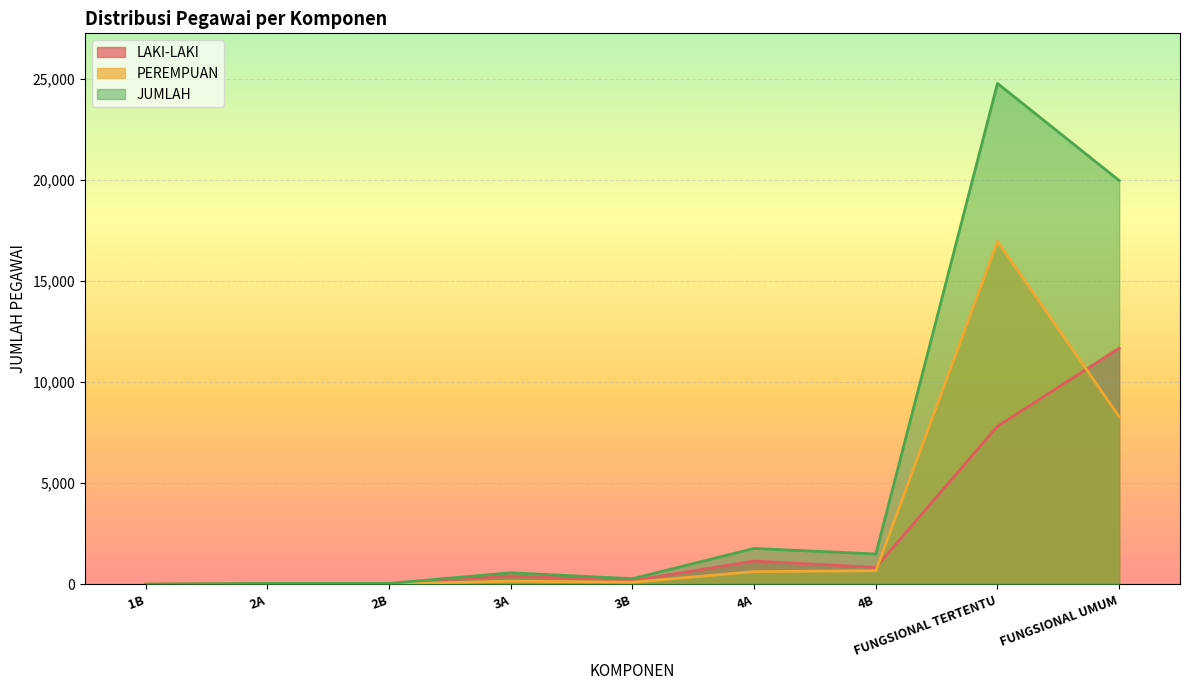

What is the sum of the PEREMPUAN values at FUNGSIONAL UMUM and 4B?

8952